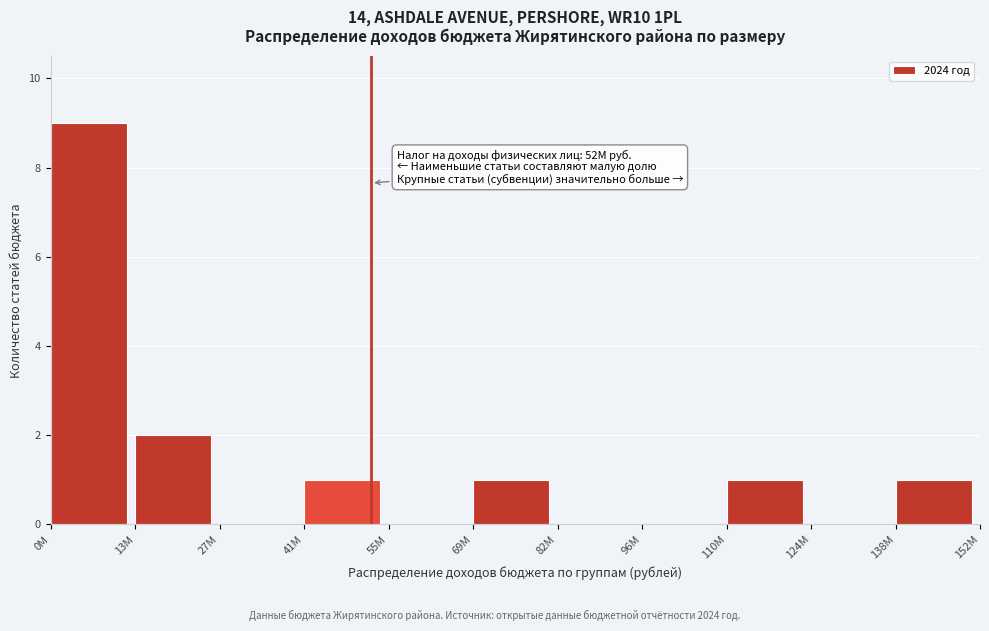

Reading right to left, list all the values displayed in this chart.

138M=1	124M=0	110M=1	96M=0	82M=0	69M=1	55M=0	41M=1	27M=0	13M=2	0M=9